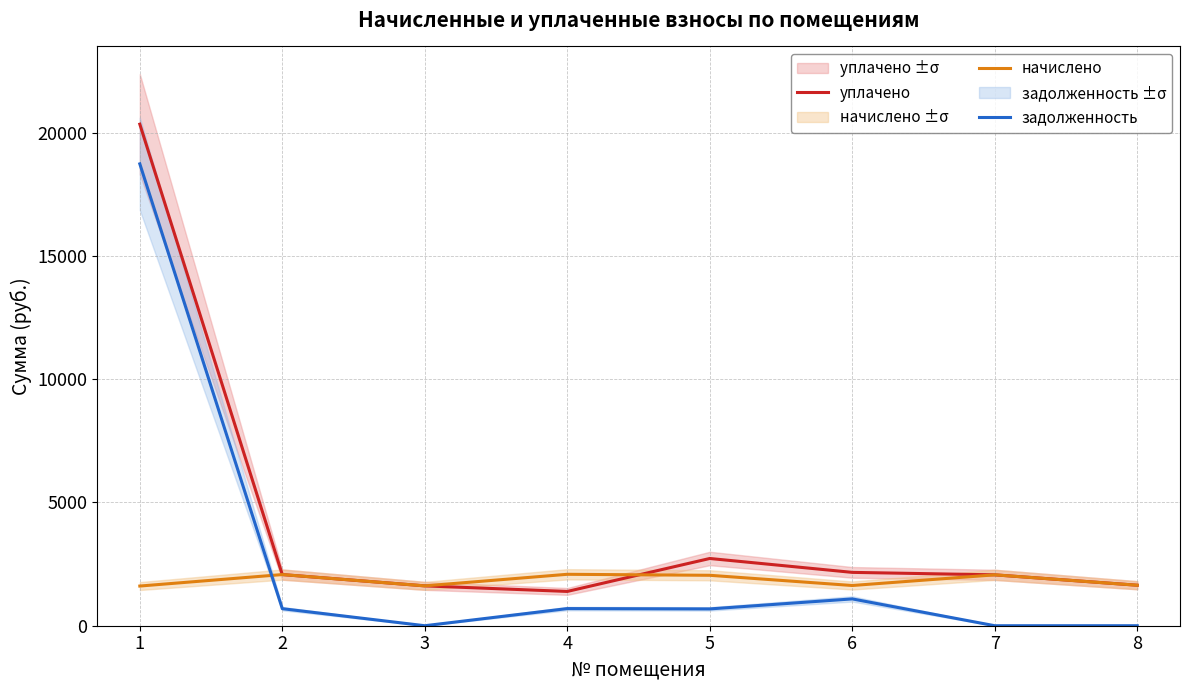

How many lines are shown in the chart?

3